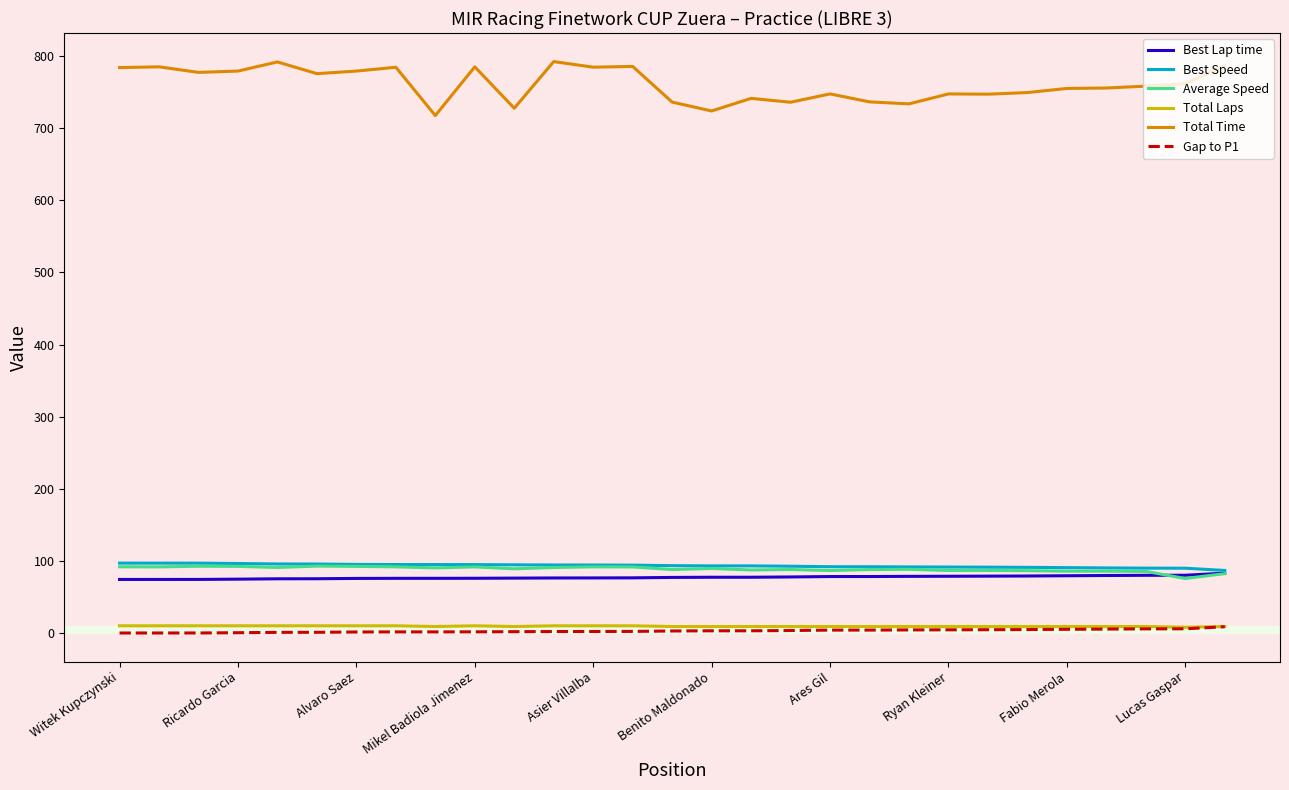

What is the difference between the second highest and second lowest values in the Best Speed series?

7.0